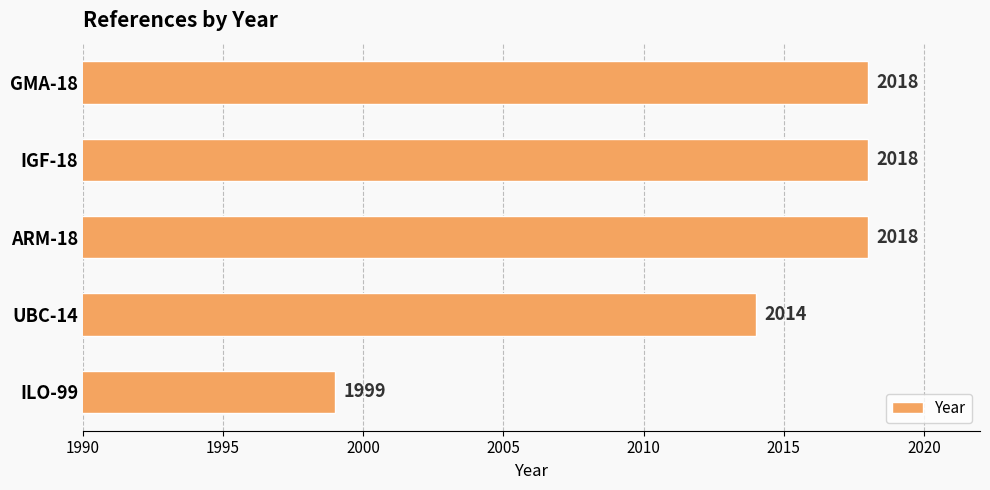

How many data points does each series have?

5